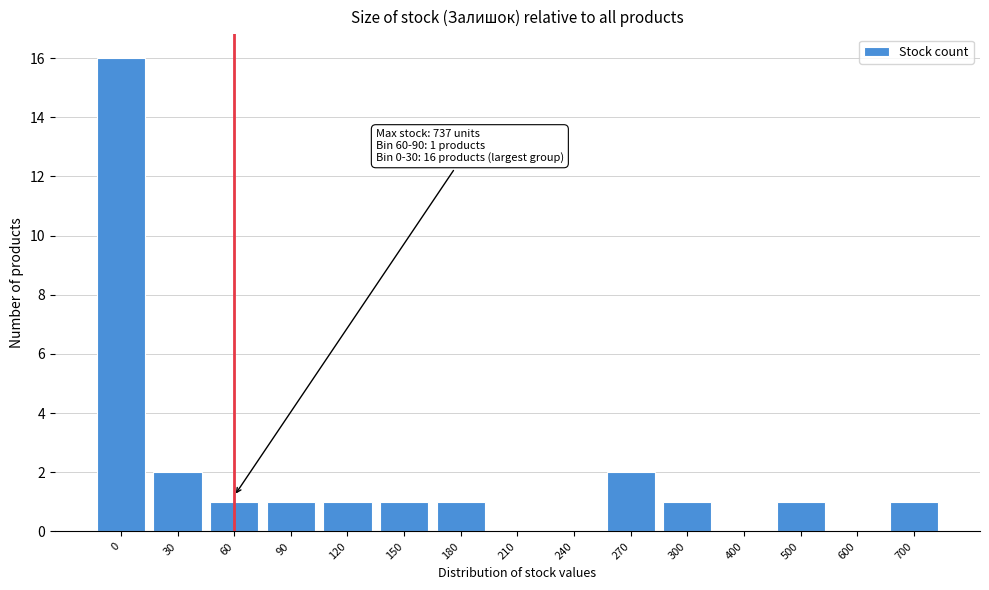

Reading left to right, what are all the values shown in this chart?

0=16	30=2	60=1	90=1	120=1	150=1	180=1	210=0	240=0	270=2	300=1	400=0	500=1	600=0	700=1